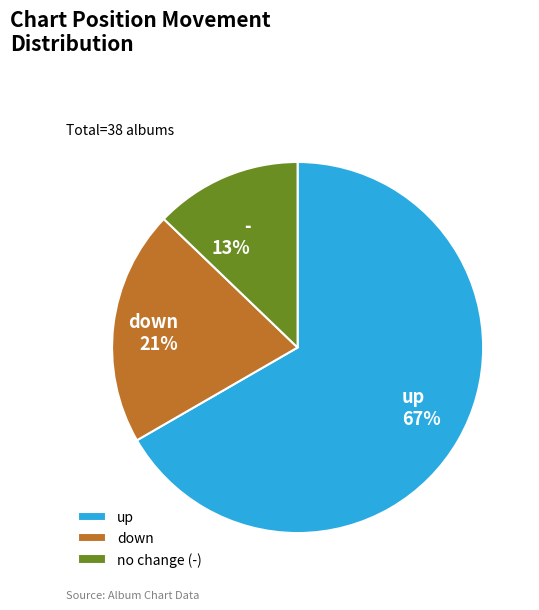

Which category has the biggest portion of the pie?

up